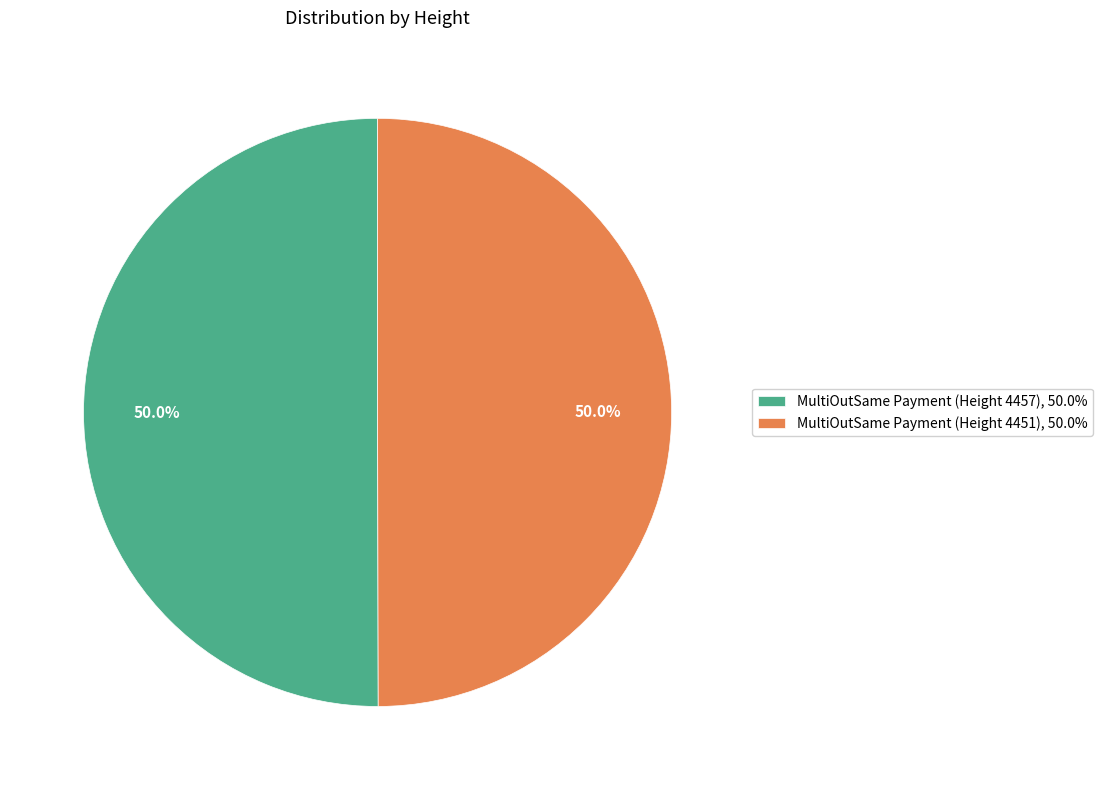

The MultiOutSame Payment (Height 4457) slice represents 50% of the pie. True or false?

True